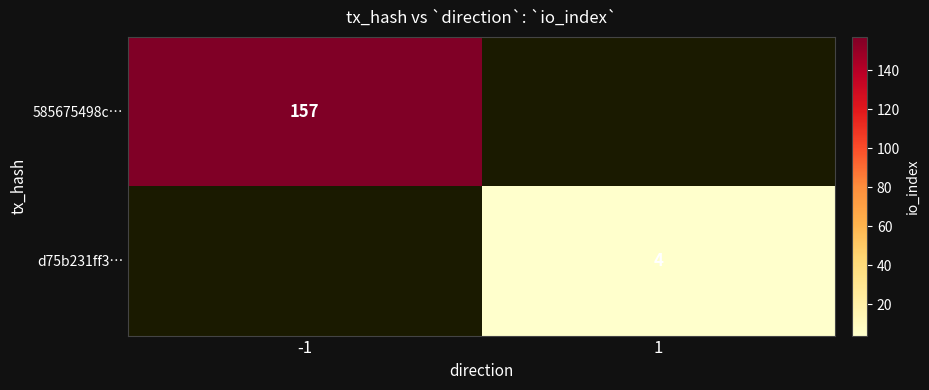

Between 1 and -1, which is larger?

-1